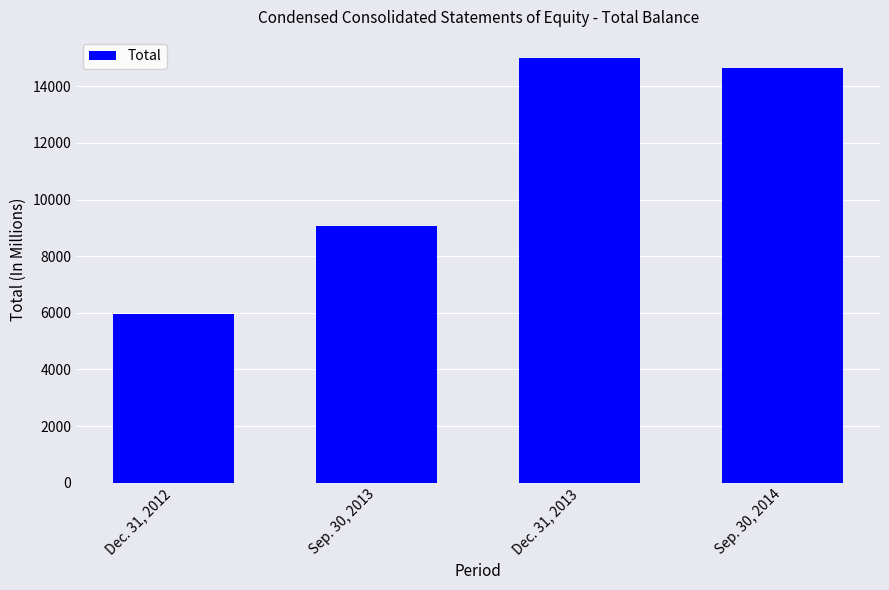

The value at Sep. 30, 2014 is 4653. True or false?

False